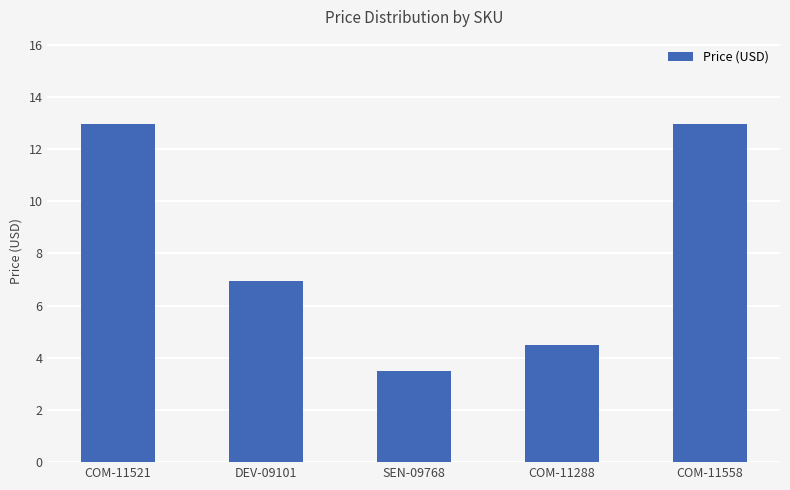

What is the average value?

8.2